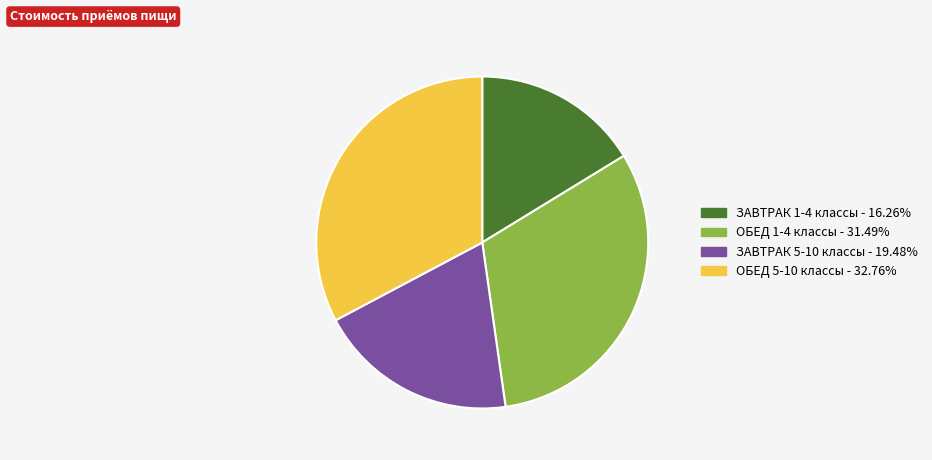

Approximately how many times larger is the value at ЗАВТРАК 5-10 классы compared to ОБЕД 5-10 классы?

0.6